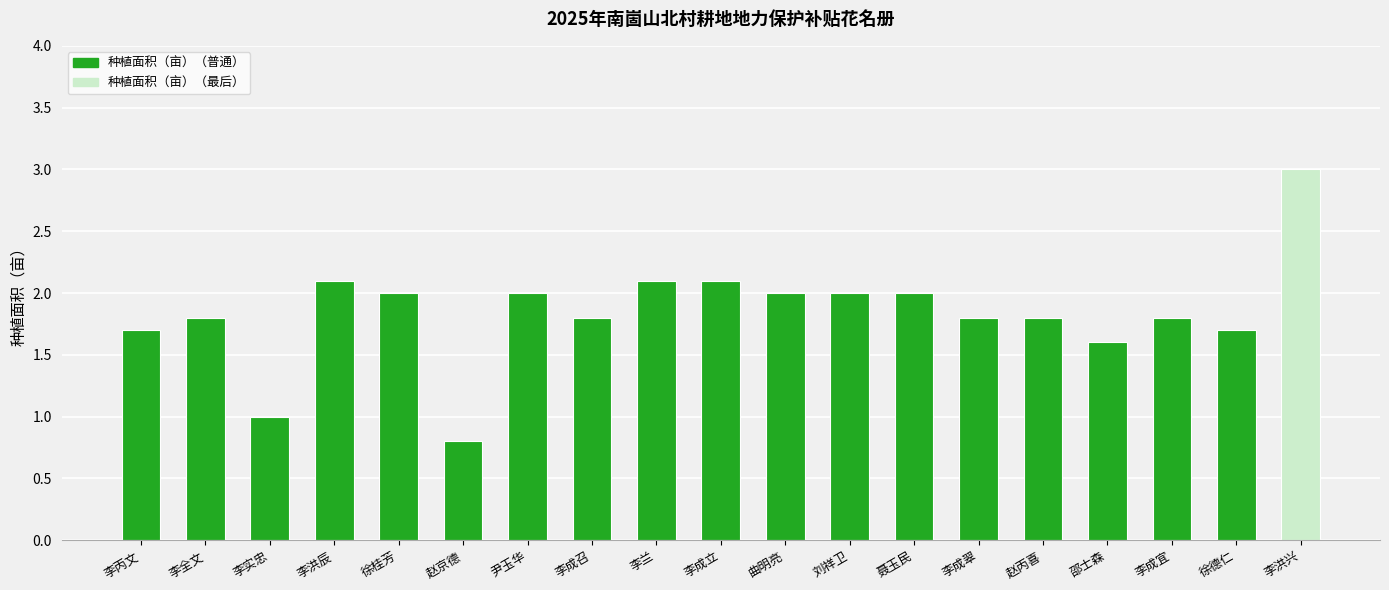

Reading right to left, list all the values displayed in this chart.

3.0	1.7	1.8	1.6	1.8	1.8	2.0	2.0	2.0	2.1	2.1	1.8	2.0	0.8	2.0	2.1	1.0	1.8	1.7